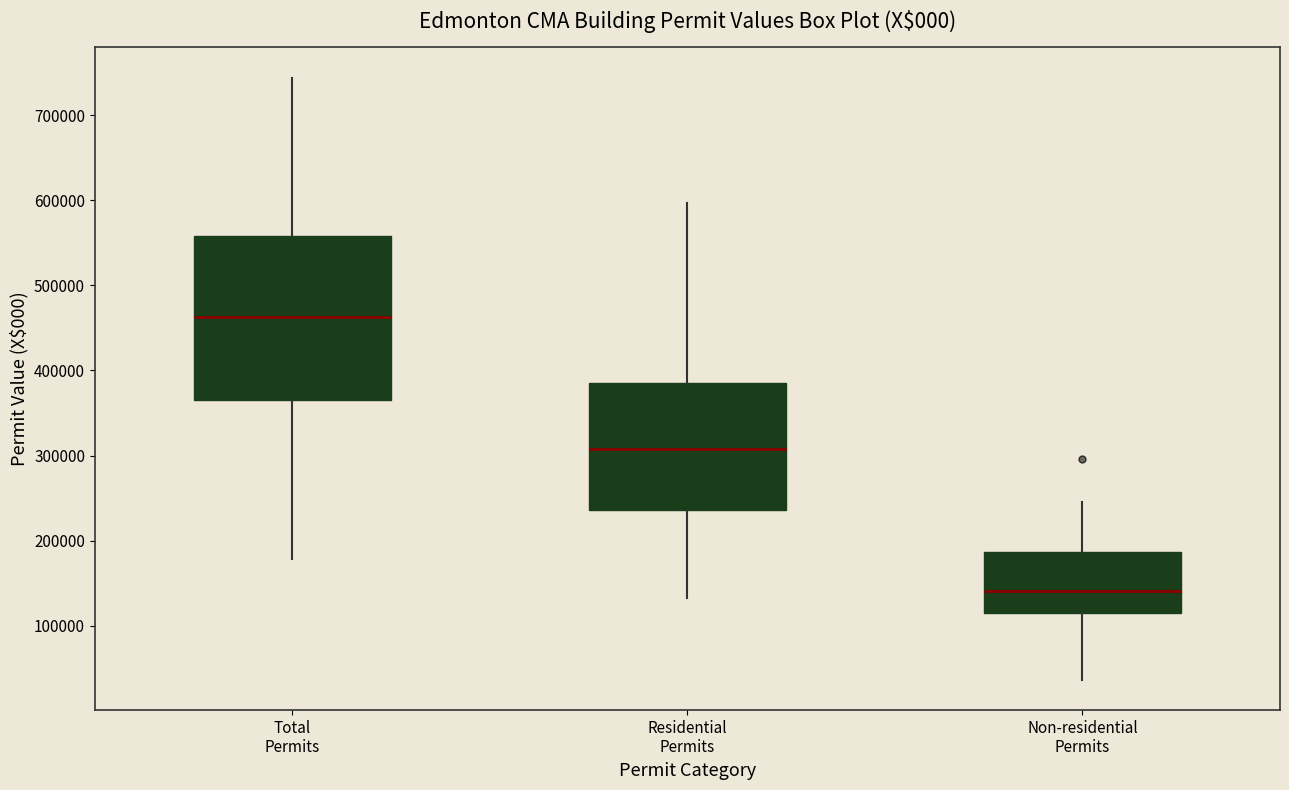

Reading left to right, transcribe this box plot: for each box, give where its median line is, the range the box spans, and where its two whiskers end, as read against the y-axis. The values are not printed on the chart, so give them approximately, as read against the axis.

Total Permits: median 460000, box 360000 to 560000, whiskers 180000 to 740000
Residential Permits: median 310000, box 240000 to 380000, whiskers 130000 to 600000
Non-residential Permits: median 140000, box 110000 to 190000, whiskers 40000 to 240000